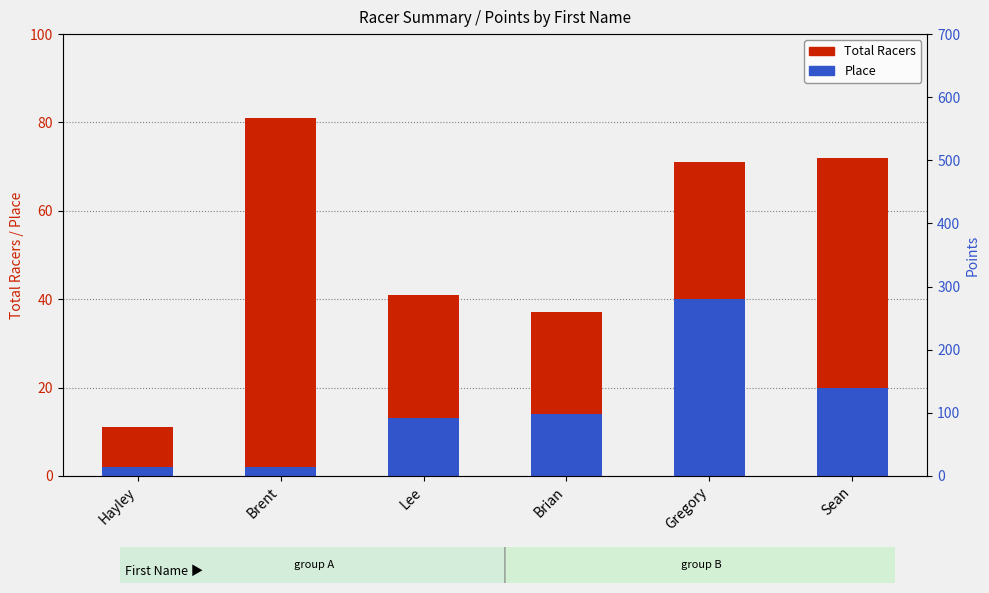

What is the average value of the Total Racers series?

52.2